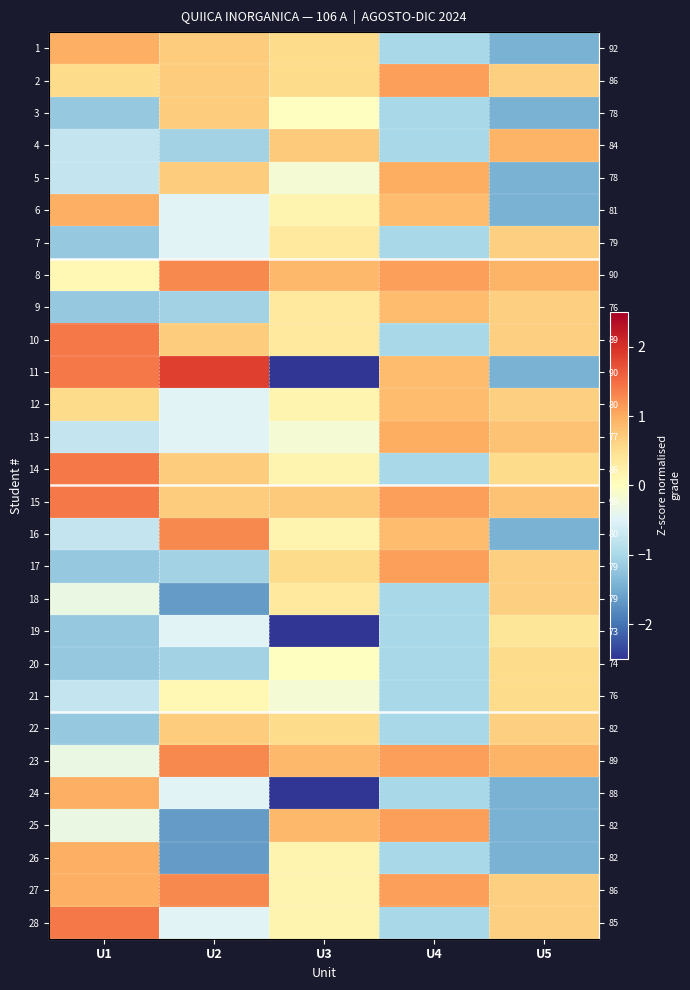

Is it true that row_27 equals 0.7 at U5?

True